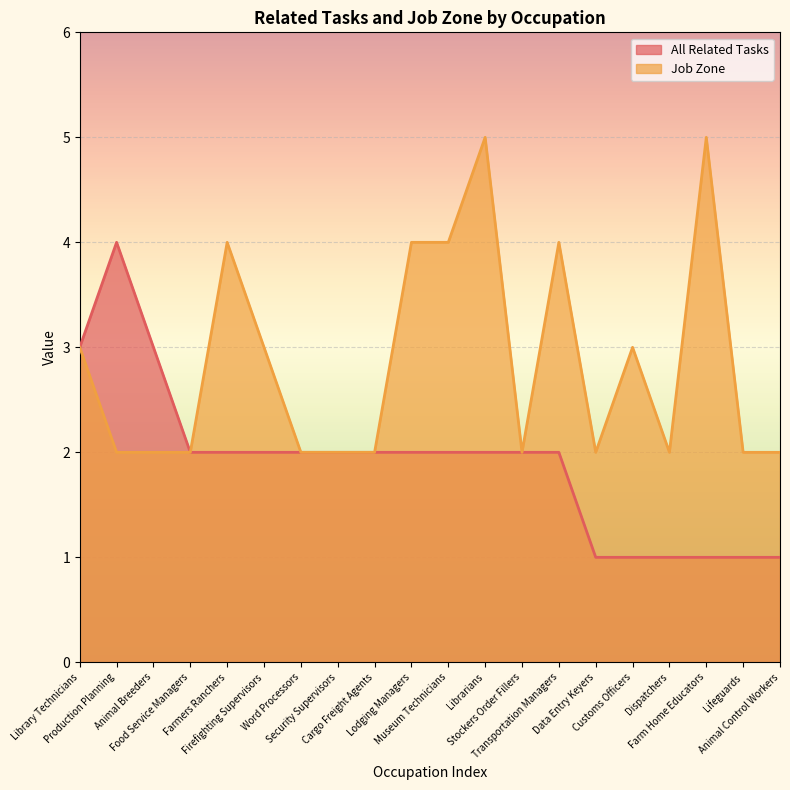

List the series in order of their peak value, lowest first.

All Related Tasks, Job Zone